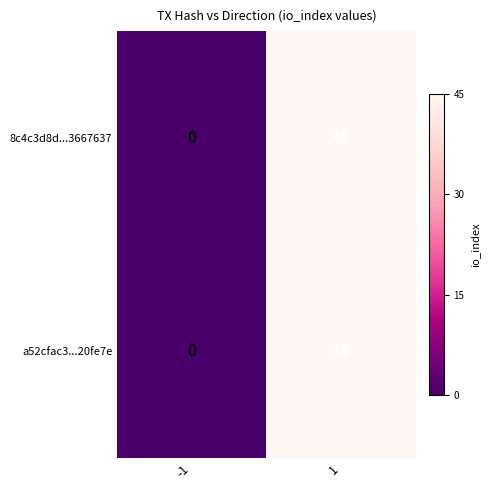

Which category has the lowest value across all series?

-1